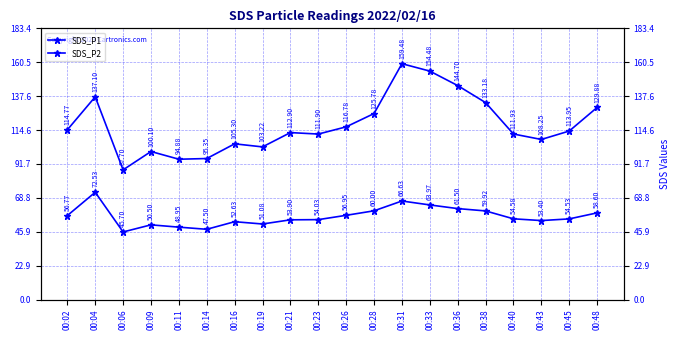

What is the difference between the maximum and minimum values in the SDS_P2 series?

26.8